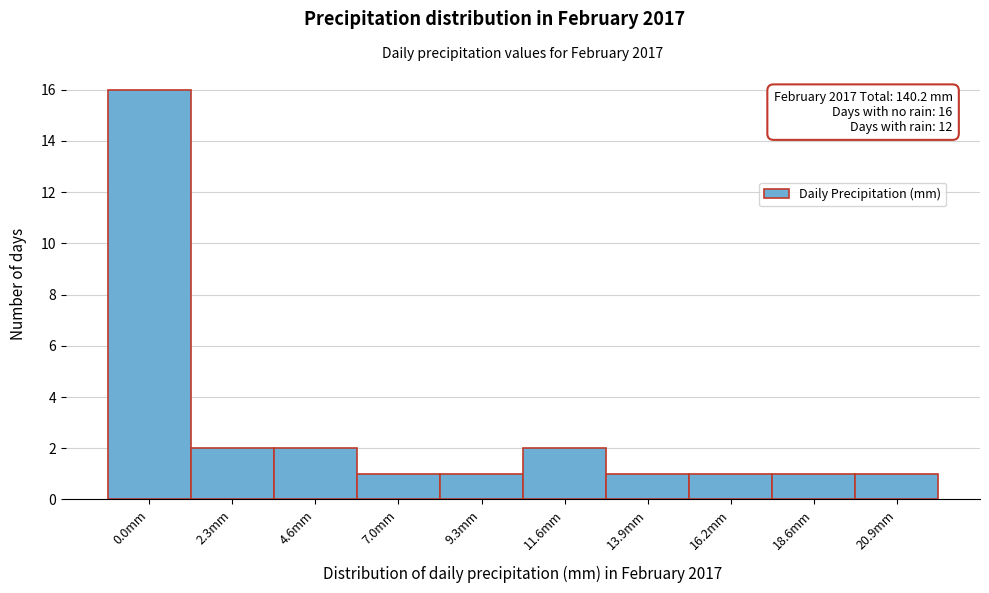

Reading left to right, what are all the values shown in this chart?

16	2	2	1	1	2	1	1	1	1